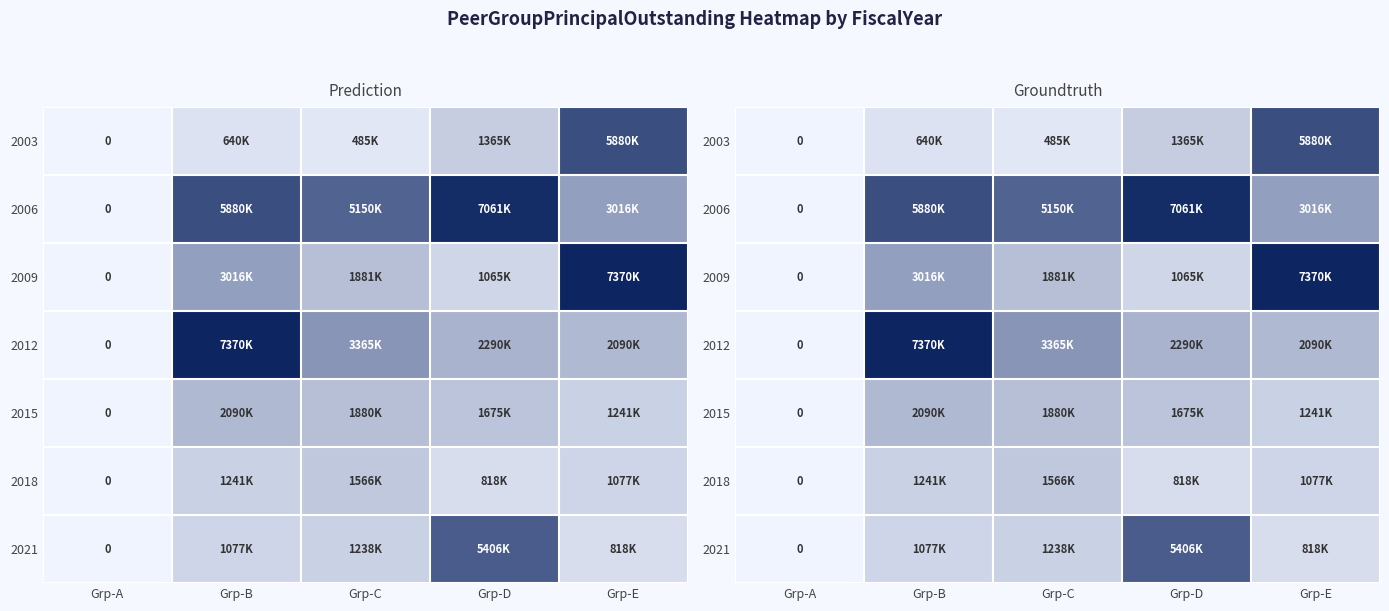

Where is 2003 nearest to the value 2940000?

Grp-D